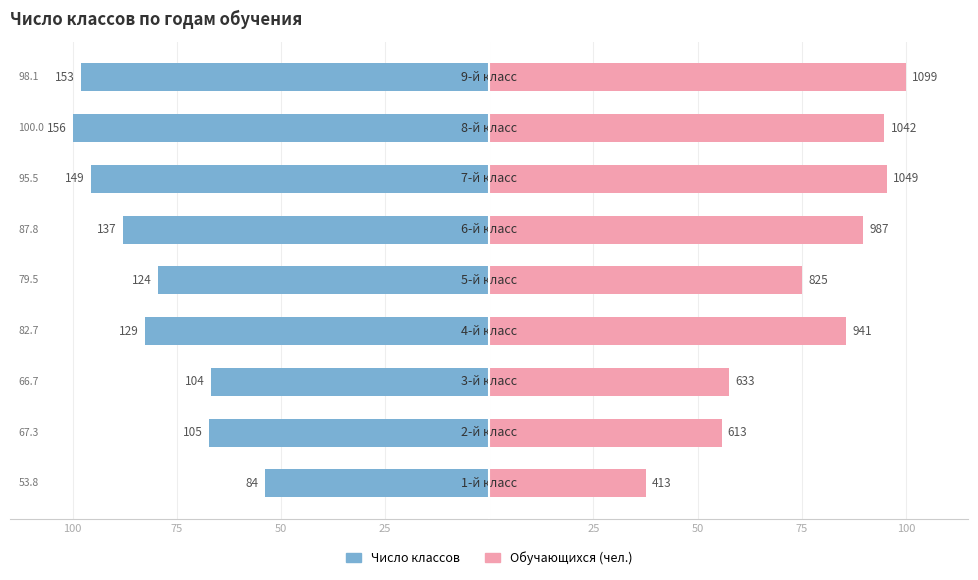

Which series has the largest total across all categories?

Обучающихся (чел.)